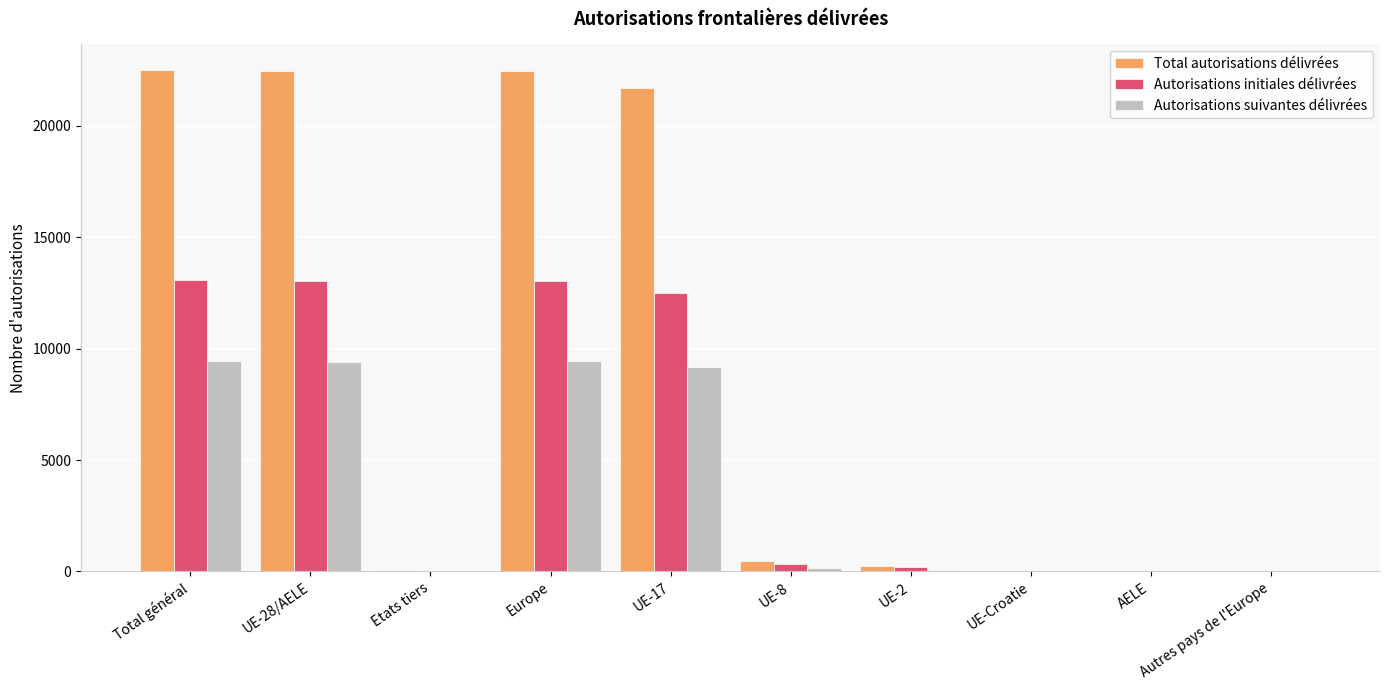

What are all the series names shown in the legend?

Total autorisations délivrées, Autorisations initiales délivrées, Autorisations suivantes délivrées